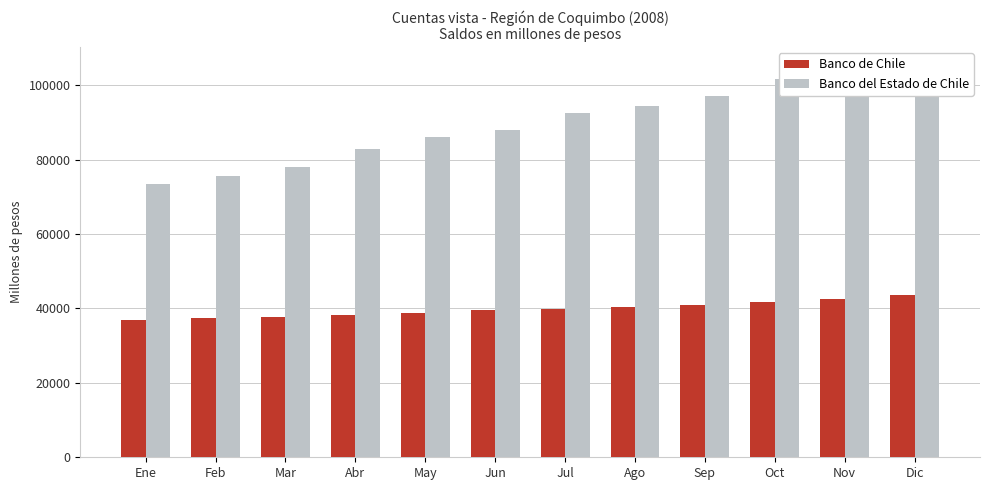

How many groups of bars are there?

12